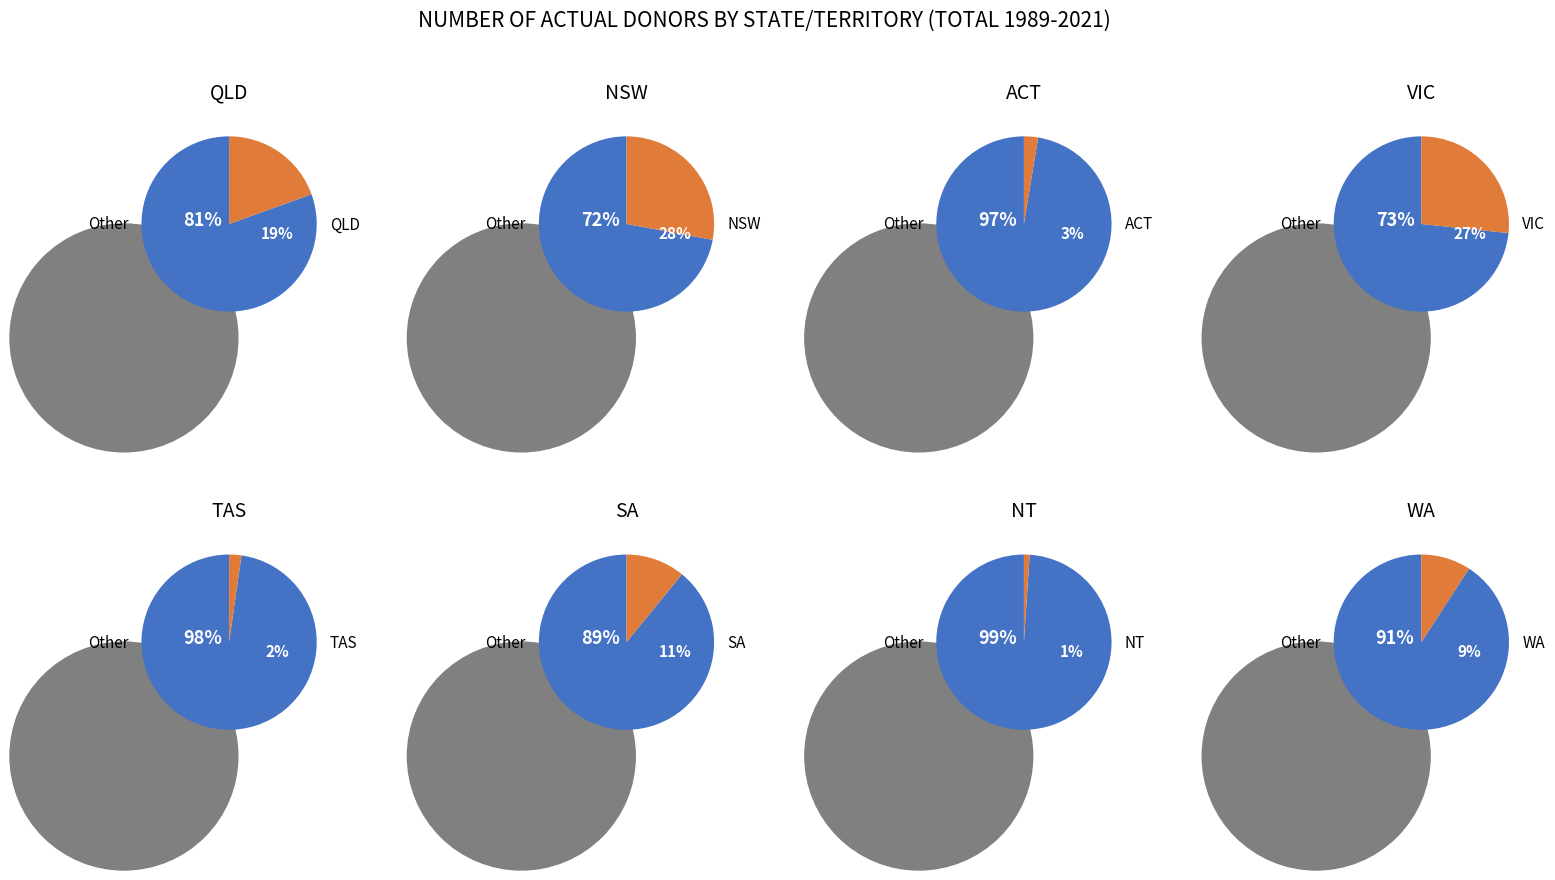

To the nearest percent, what is the difference between the 1 and values slice percentages?

8%